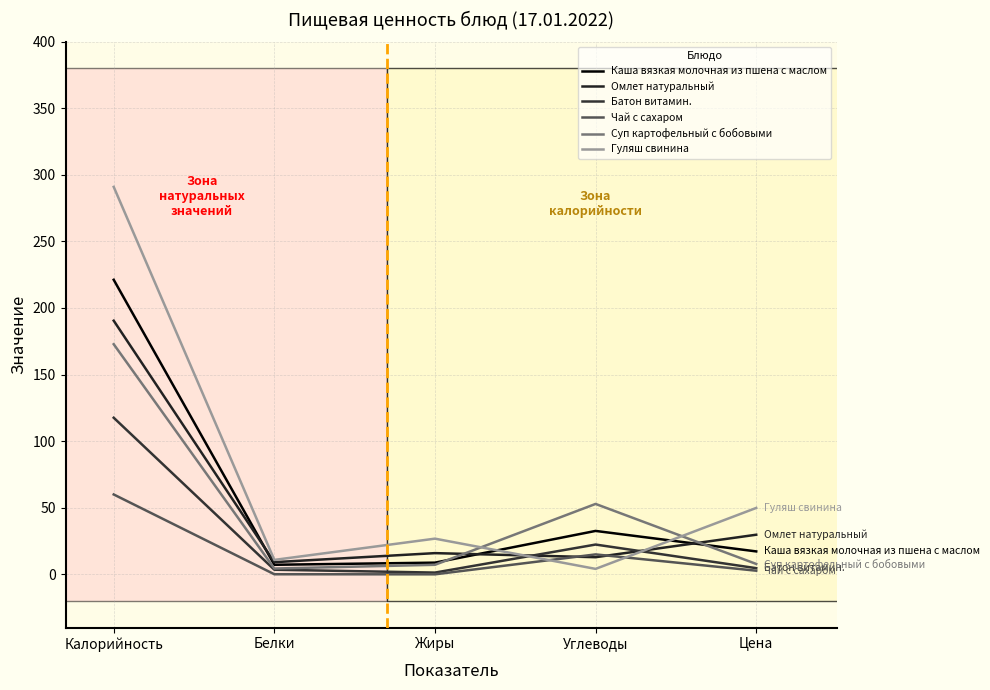

Where do Суп картофельный с бобовыми and Гуляш свинина first cross each other?

Жиры and Углеводы